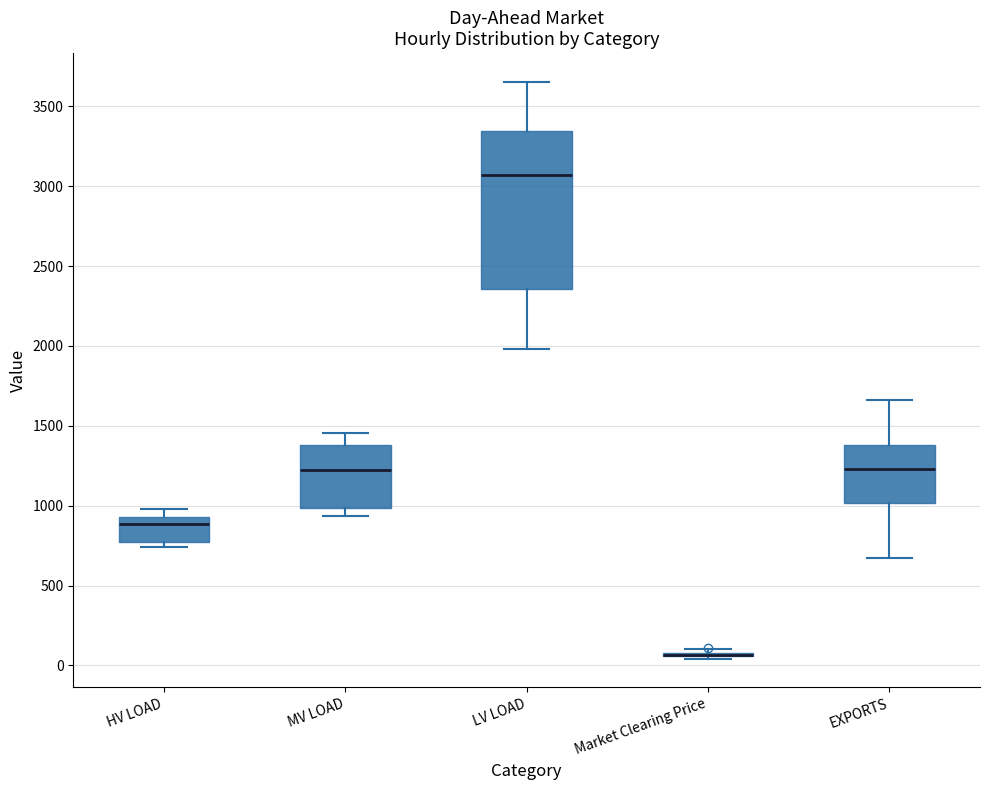

Comparing the boxes themselves (not the whiskers), which one is the tallest?

LV LOAD